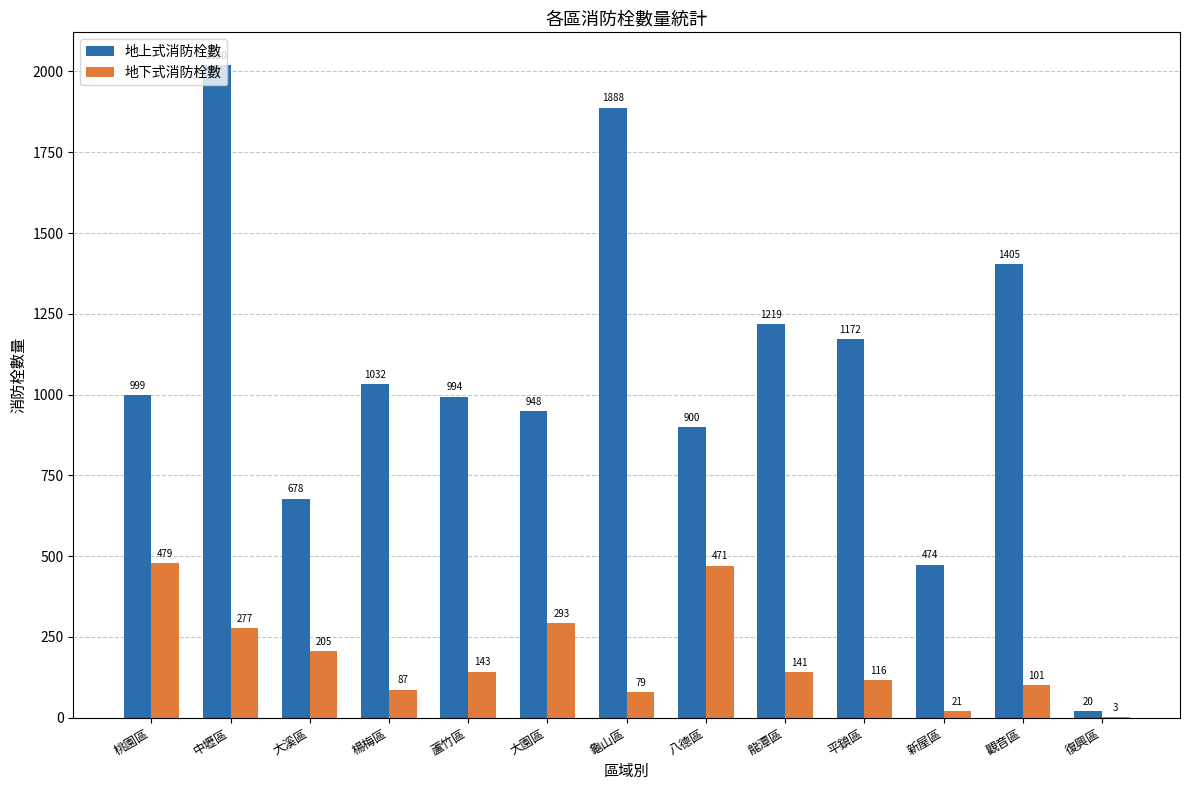

At which category is the sum across all series the highest?

中壢區